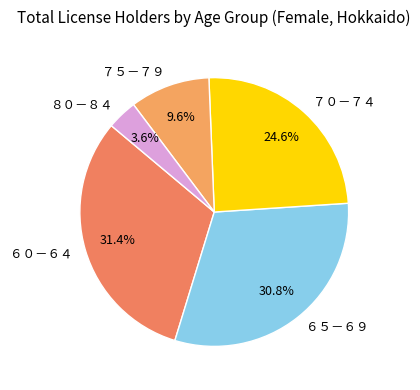

Which category has the biggest portion of the pie?

６０－６４